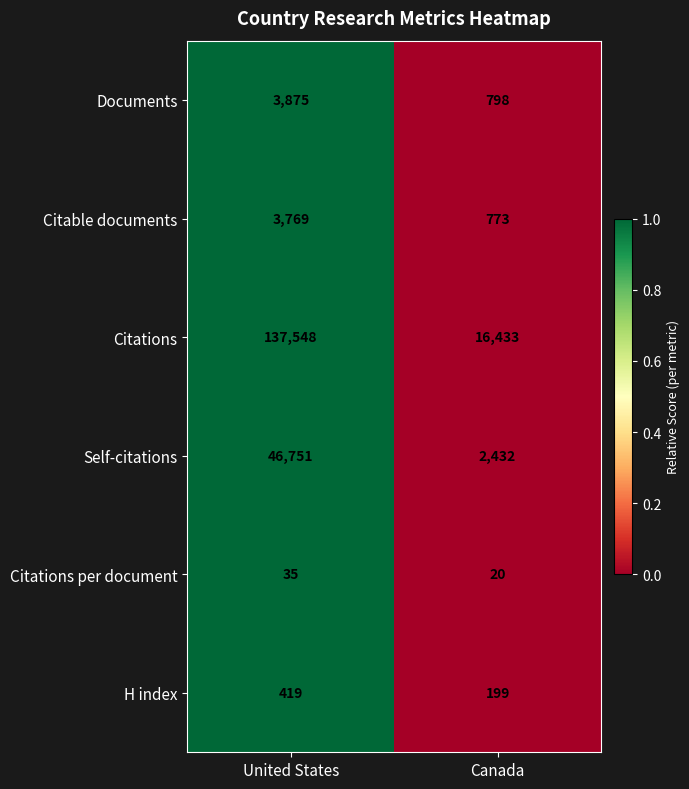

At Canada, list the series in order from largest to smallest.

Citations, Self-citations, Documents, Citable documents, H index, Citations per document